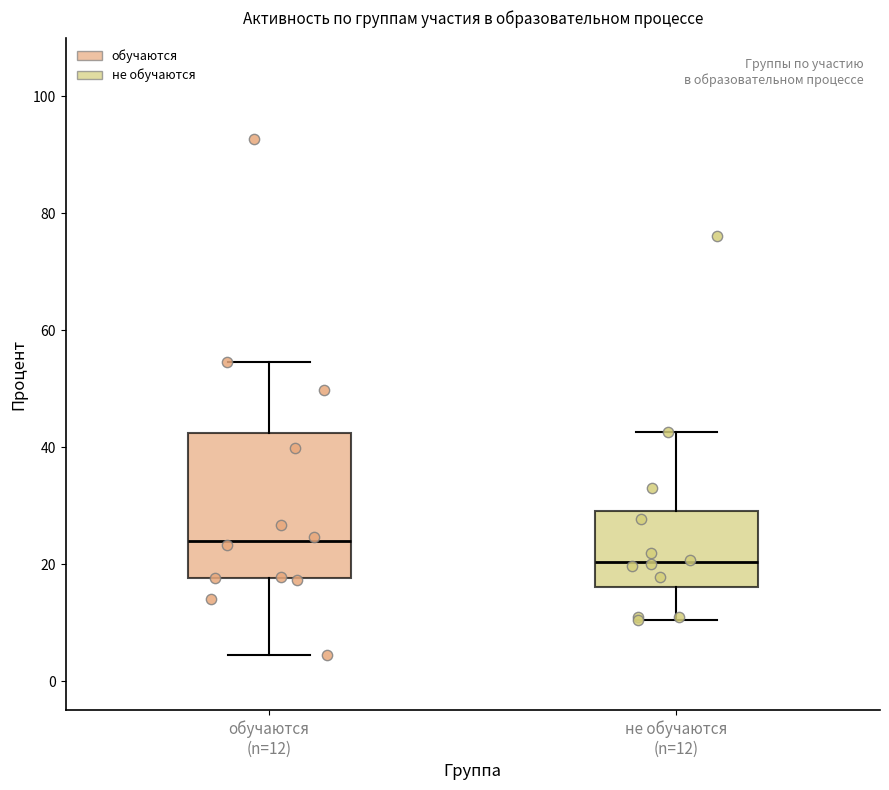

Comparing the boxes themselves (not the whiskers), which one is the tallest?

обучаются (n=12)